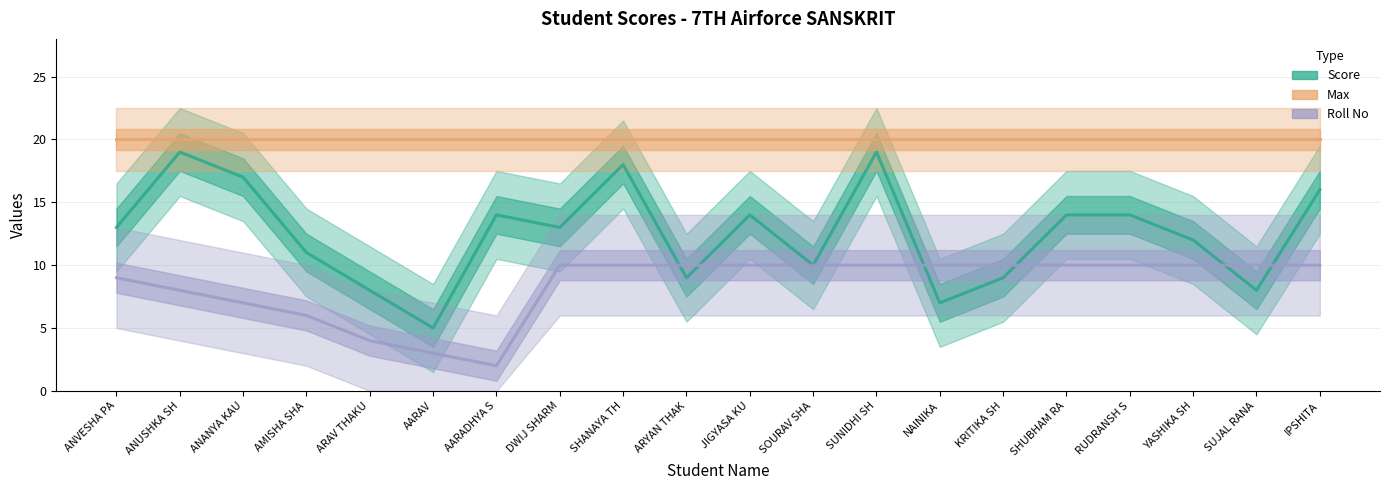

Is it true that Roll No equals 5 at IPSHITA?

False